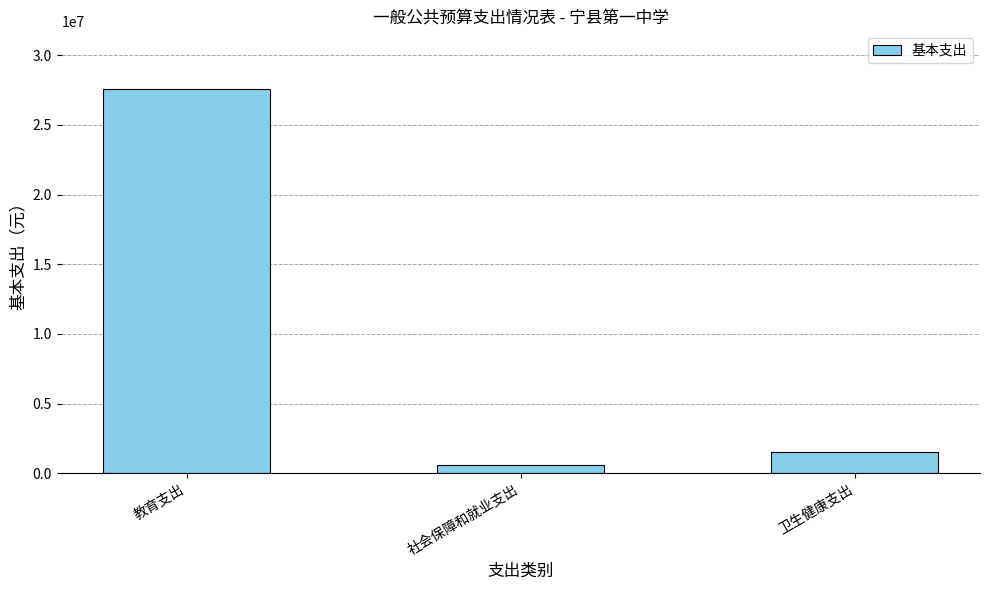

What position from the left is 社会保障和就业支出?

2